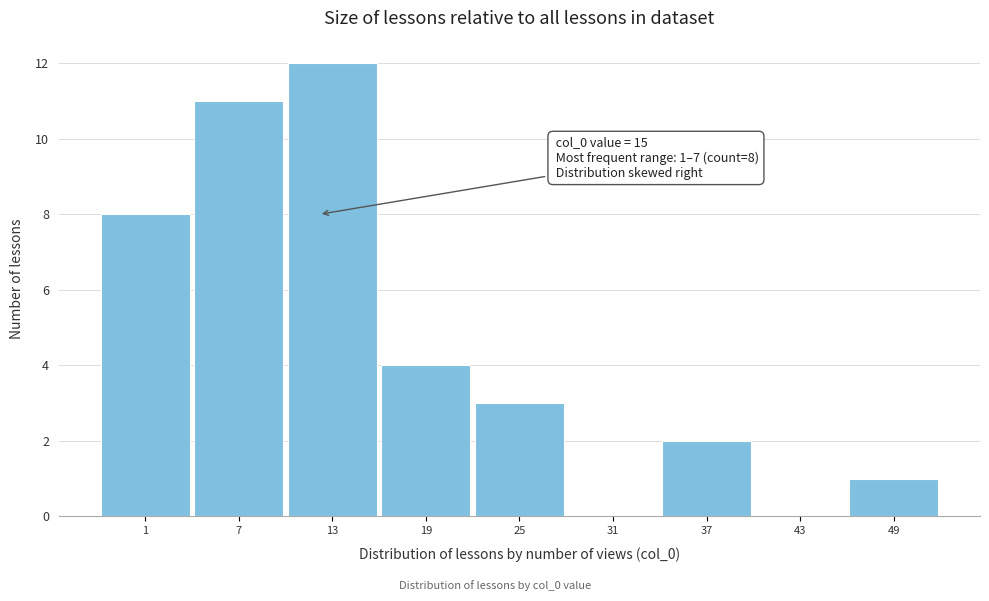

True or false: the data shows 11 at 7.

True